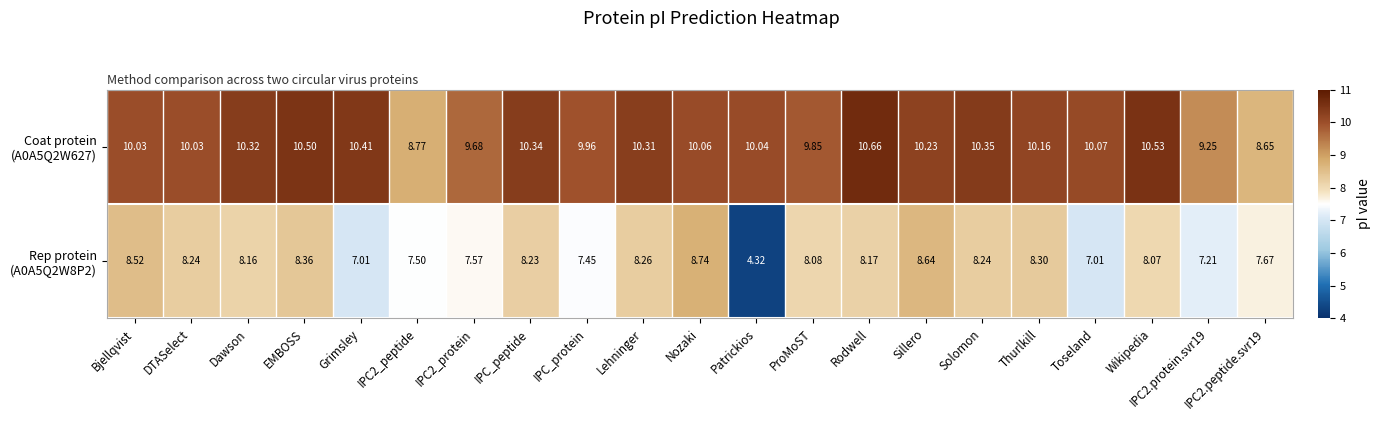

Which label corresponds to the smallest value in the chart?

Patrickios